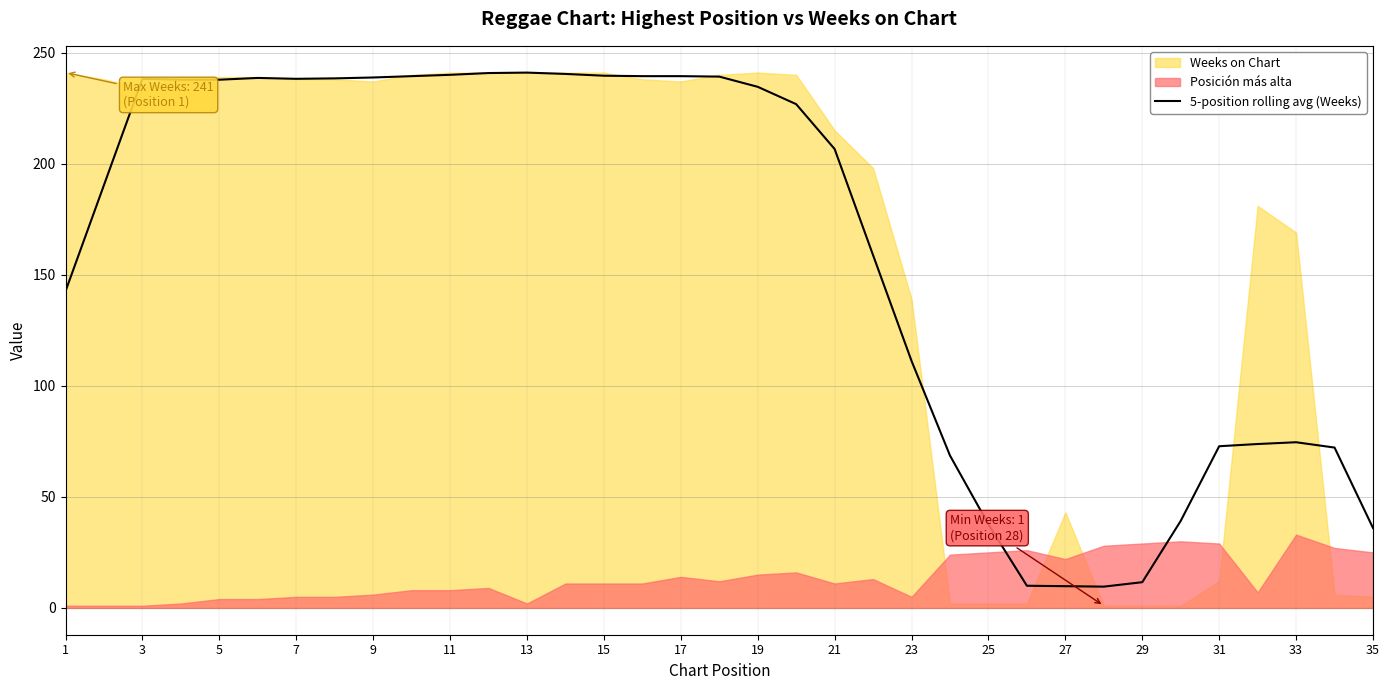

What is the maximum value shown in the chart?

241.0